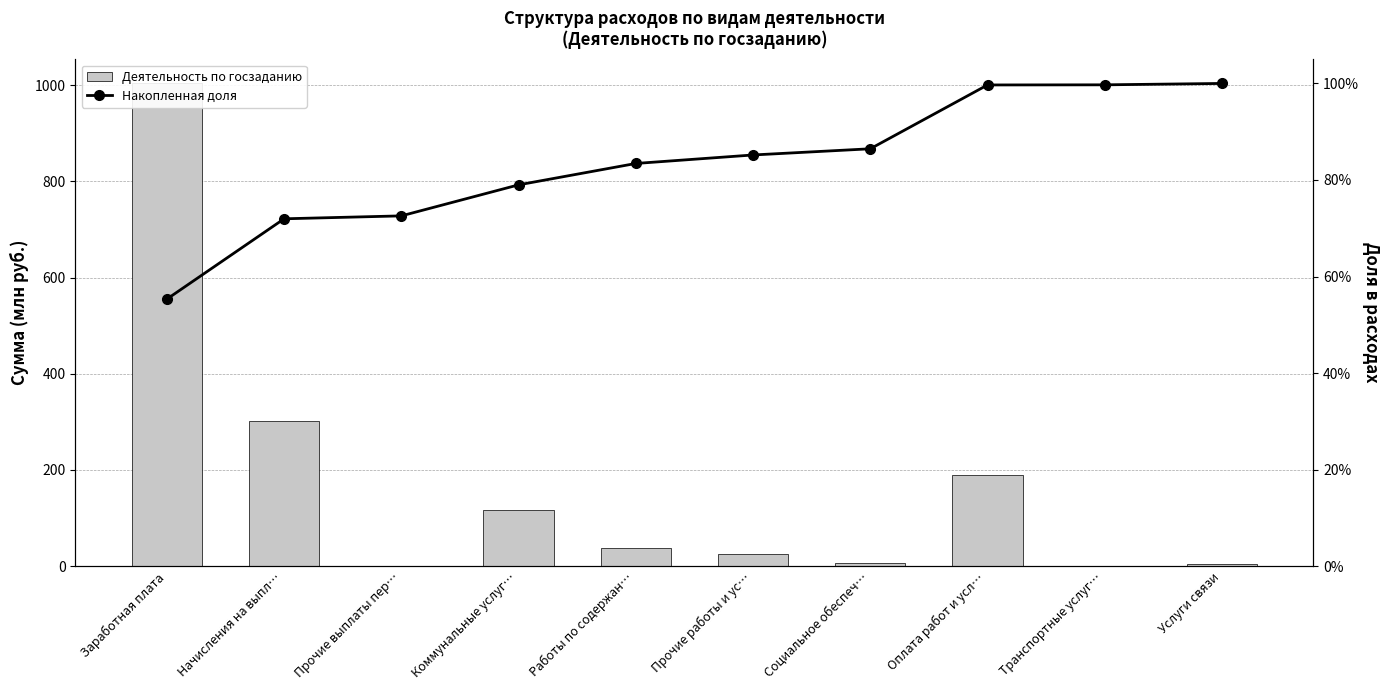

What is the label of the 5th bar from the left?

Работы по содержан…